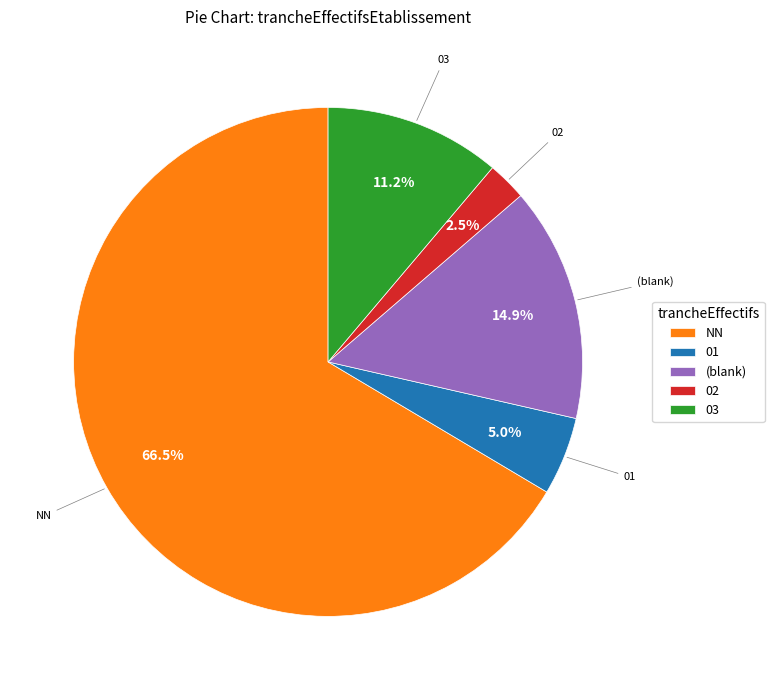

What portion of the pie excludes 02?

97.5%